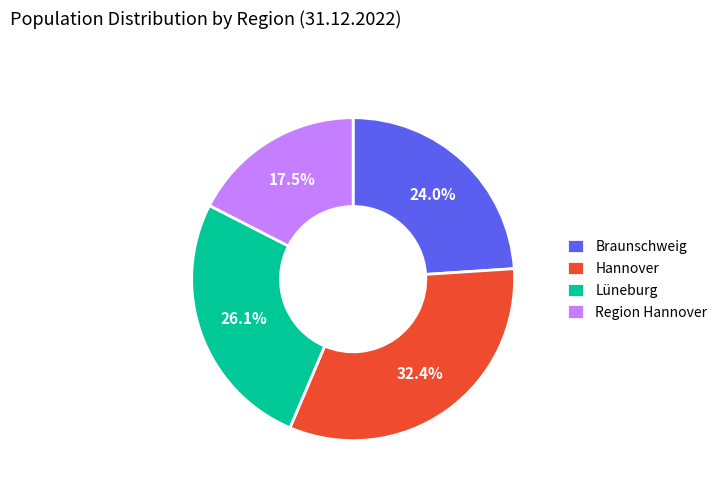

How many slices are in this pie chart?

4